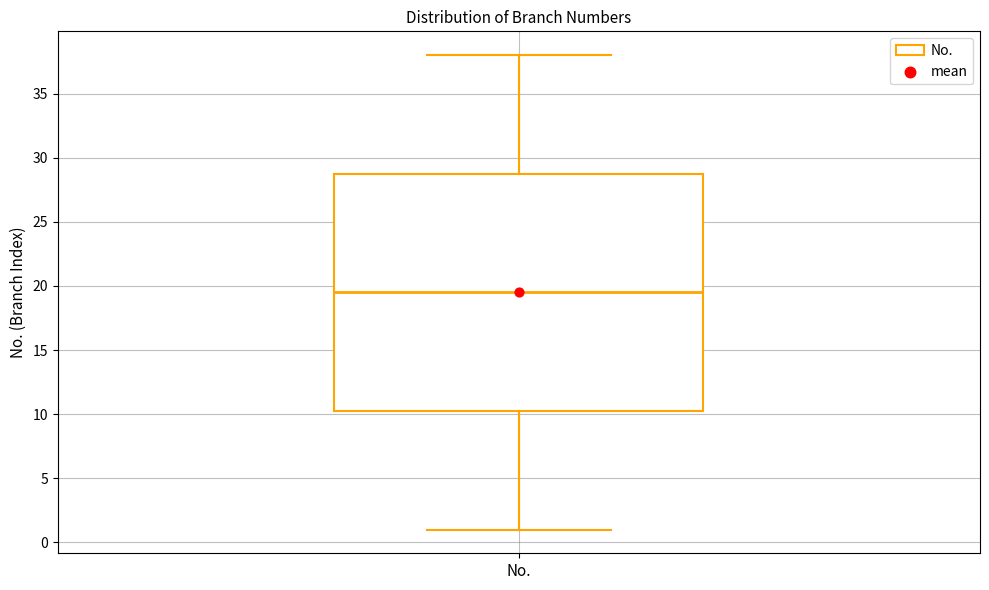

Where does the median line of the box for No. sit on the y-axis? The values are not printed on the chart, so give them approximately, as read against the axis.

19.5